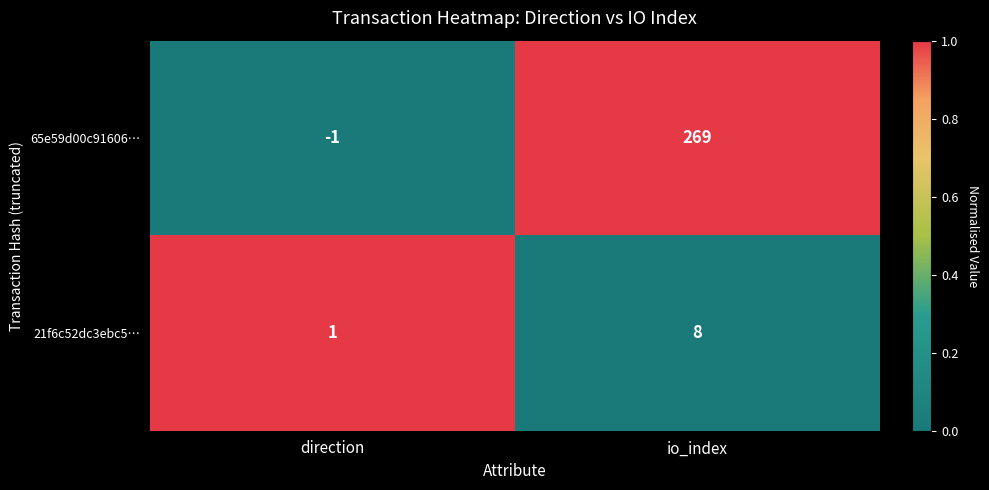

What is the difference between the 65e59d00c91606… values at io_index and direction?

270